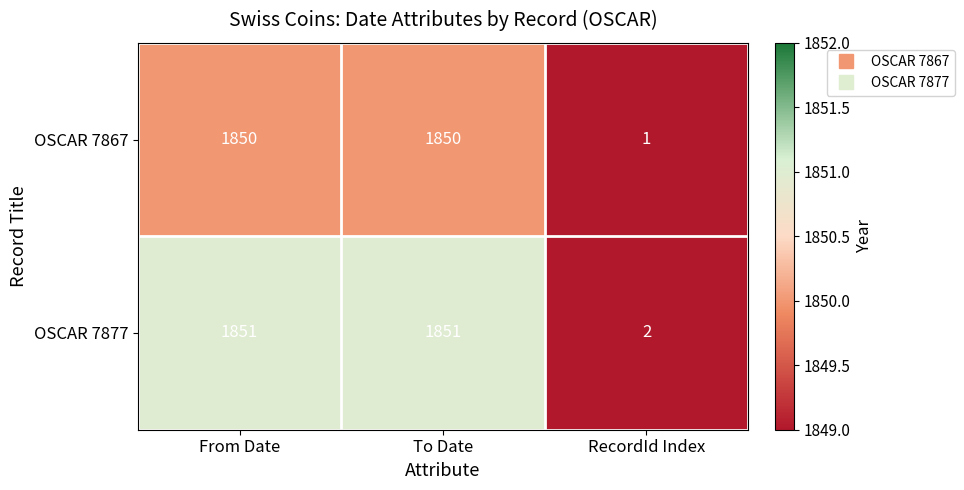

What is the total value across all series at RecordId Index?

3